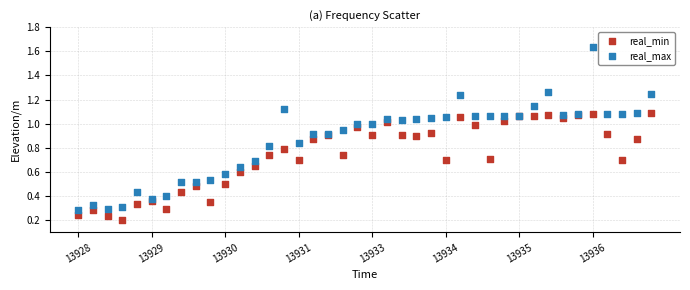

What are all the series names shown in the legend?

real_min, real_max